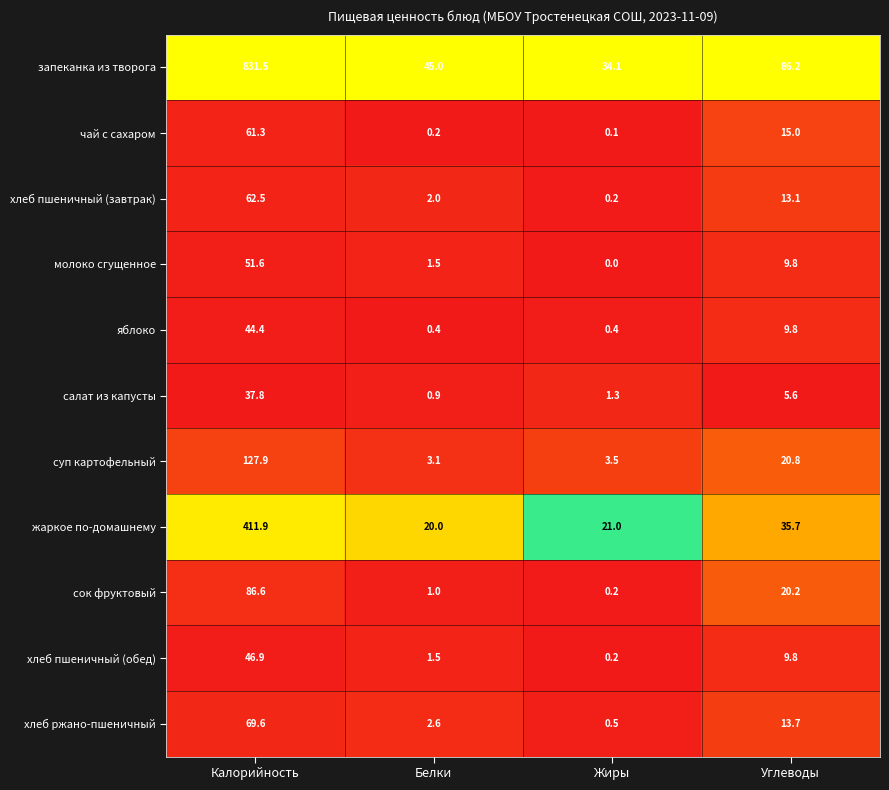

At which category is the sum across all series the highest?

Калорийность